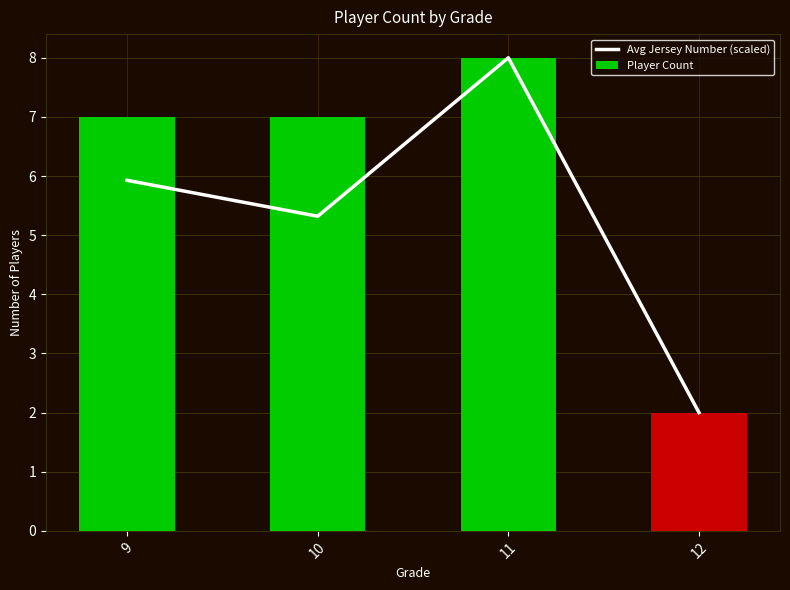

Between 9 and 11, which is larger?

11